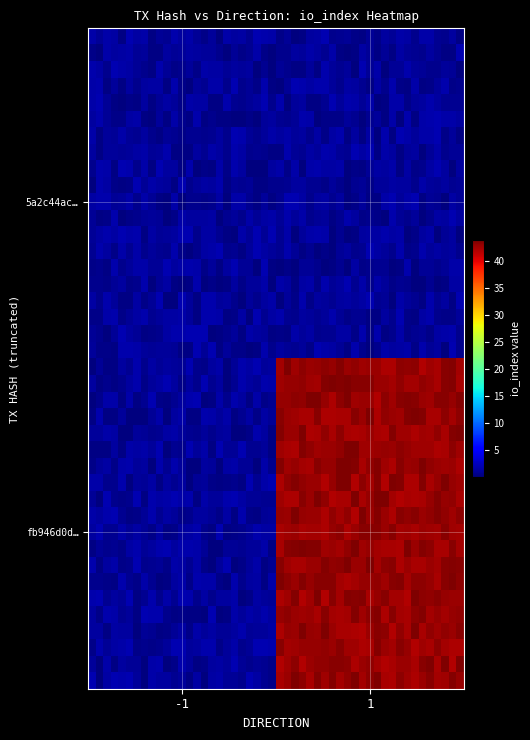

Which series has the largest total across all categories?

fb946d0d8e0d0582064303c5fcd7648bb2d0bbb